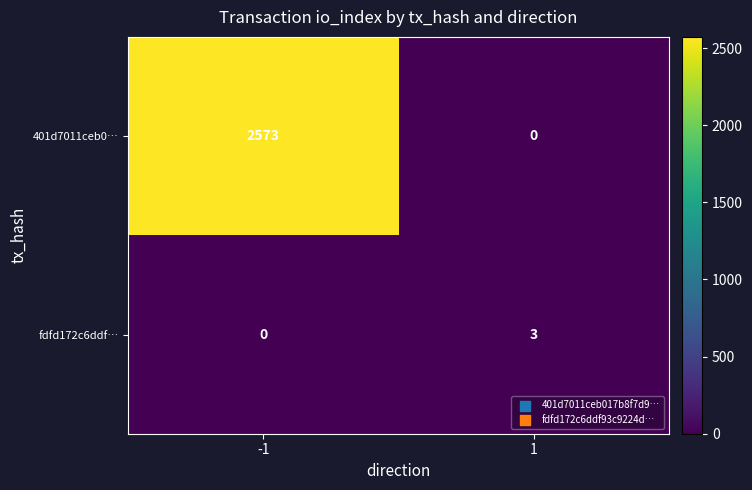

What is the maximum value for fdfd172c6ddf…?

3